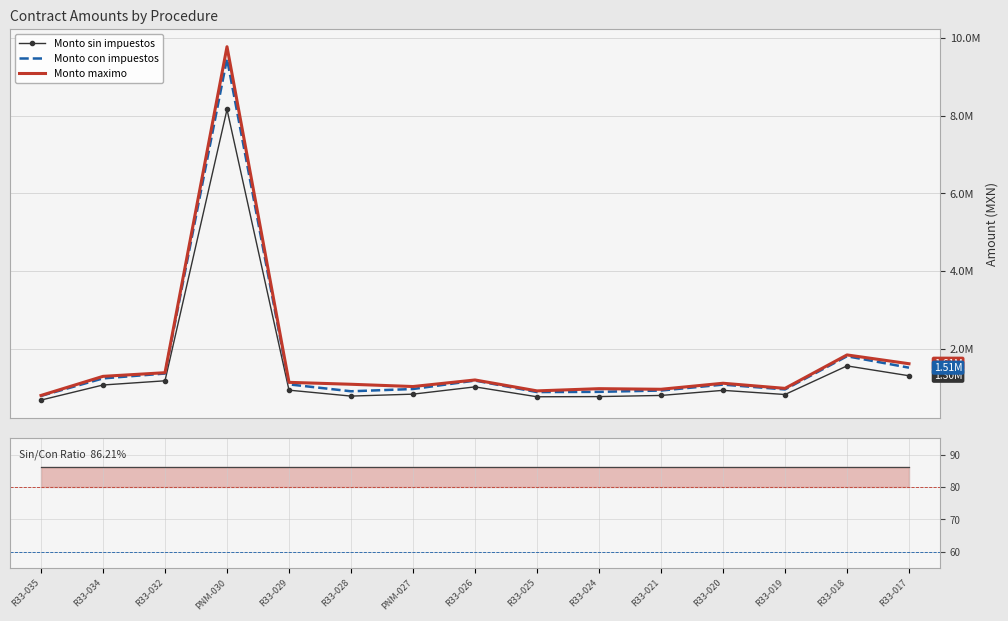

Which category has the highest value in the Sin/Con Impuestos Ratio (%) series?

R33-021